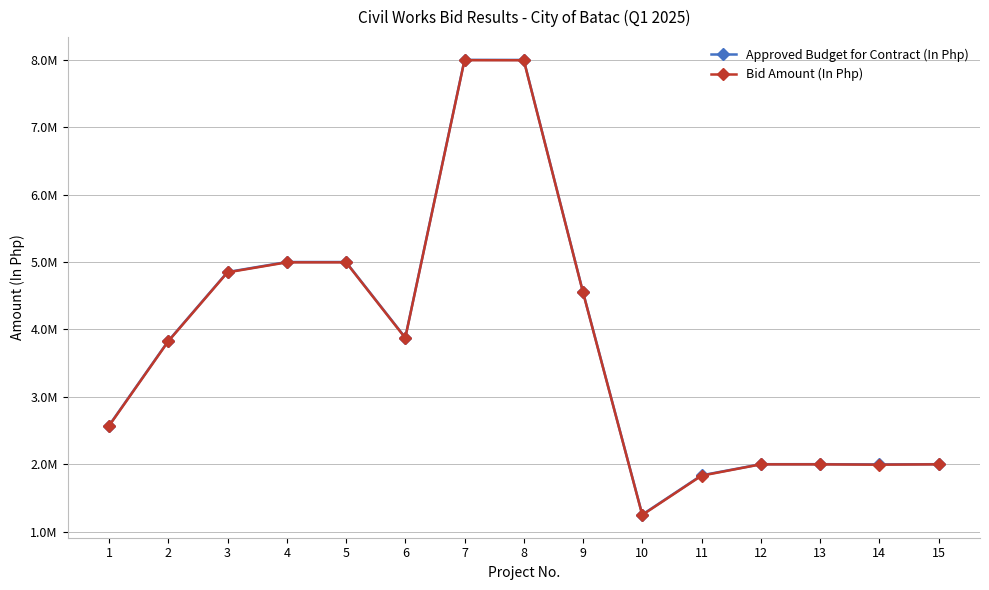

What is the difference between the Approved Budget for Contract (In Php) values at 2 and 9?

725427.0